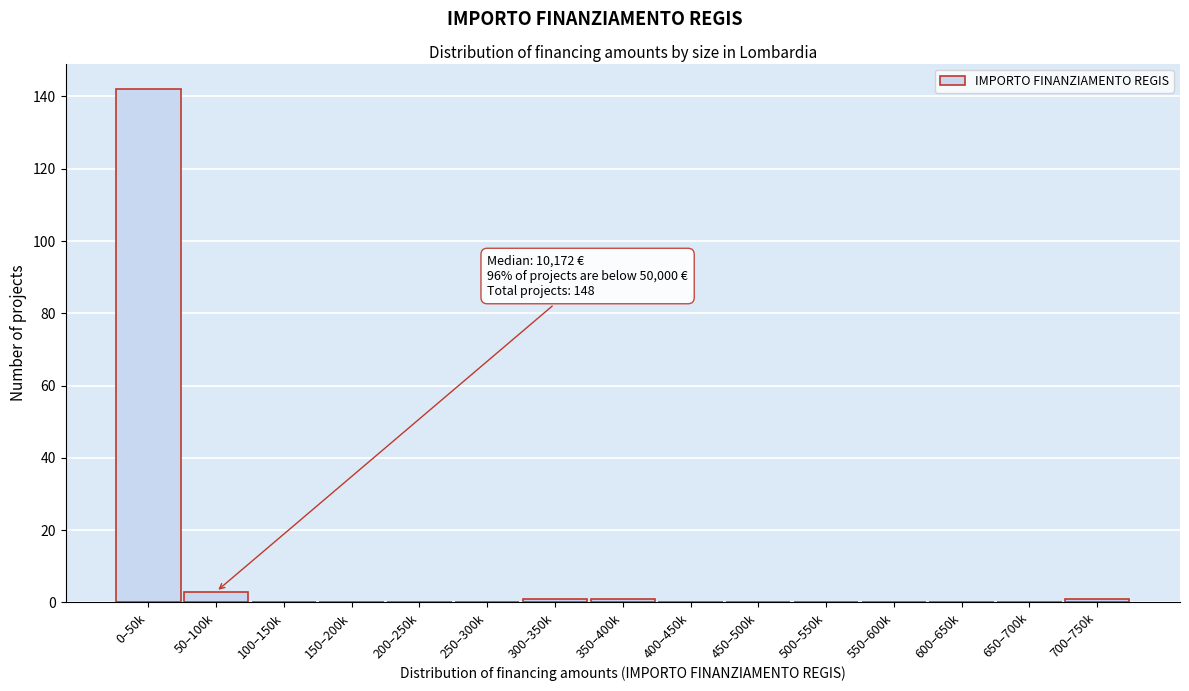

Reading left to right, extract all data points from this chart.

0–50k=142	50–100k=3	100–150k=0	150–200k=0	200–250k=0	250–300k=0	300–350k=1	350–400k=1	400–450k=0	450–500k=0	500–550k=0	550–600k=0	600–650k=0	650–700k=0	700–750k=1